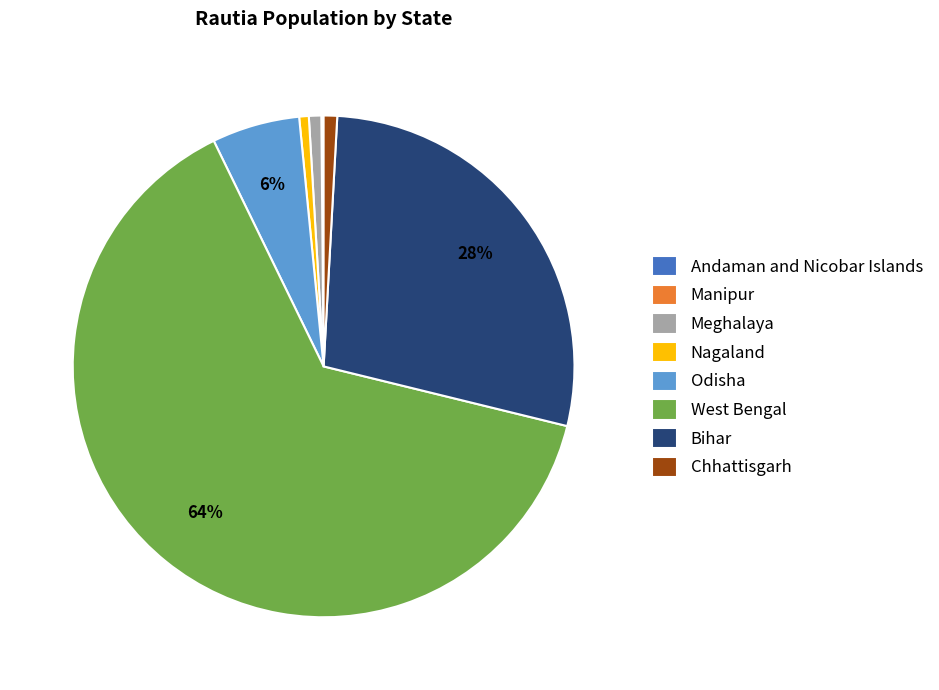

What is the majority slice?

West Bengal